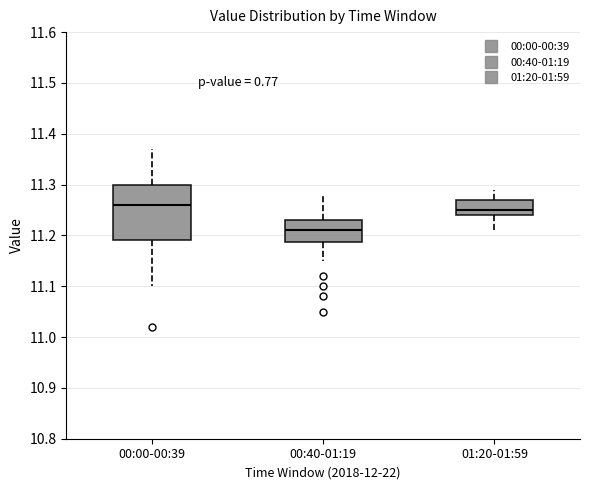

Reading left to right, read every box against the y-axis: the position of its median line, the range the box covers, and the ends of its whiskers. The values are not printed on the chart, so give them approximately, as read against the axis.

00:00-00:39: median 11.26, box 11.19 to 11.30, whiskers 11.10 to 11.37
00:40-01:19: median 11.21, box 11.19 to 11.23, whiskers 11.15 to 11.28
01:20-01:59: median 11.25, box 11.24 to 11.27, whiskers 11.21 to 11.29